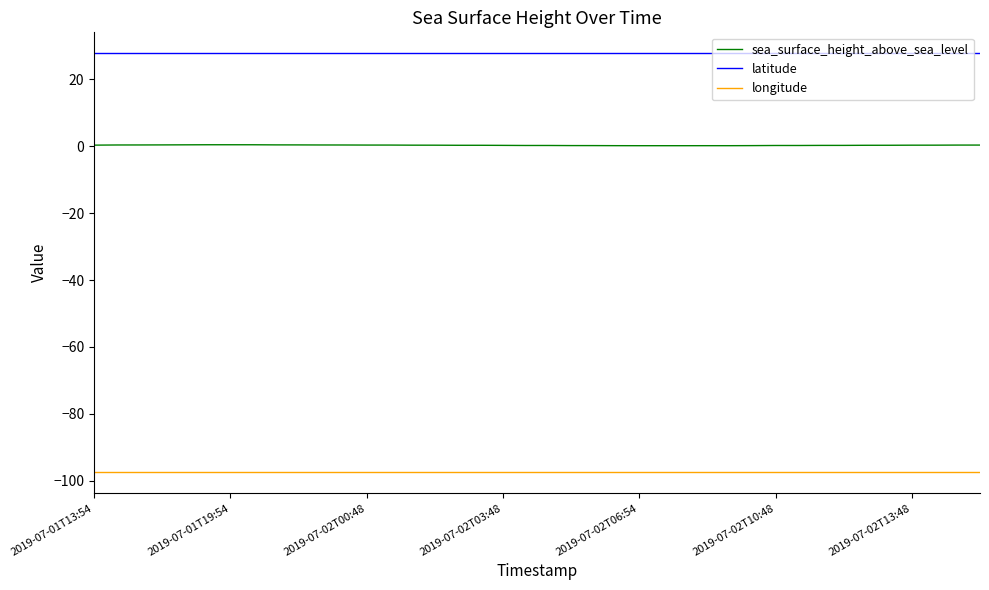

What is the greatest value displayed?

27.8